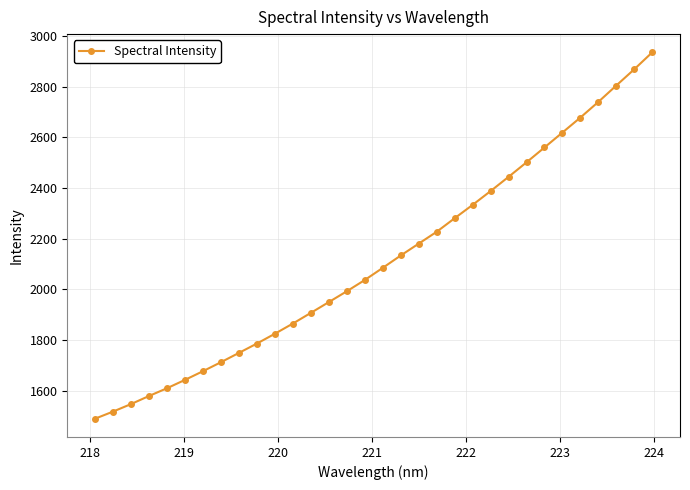

Reading left to right, transcribe all the data shown in this chart.

1490.7	1518.7	1548.3	1580.2	1610.8	1643.7	1678.0	1713.5	1750.2	1787.0	1825.7	1865.9	1908.0	1950.5	1993.1	2037.5	2085.4	2134.1	2180.8	2227.5	2281.0	2333.6	2388.0	2444.0	2501.3	2559.9	2618.7	2677.8	2739.5	2804.0	2868.1	2934.7